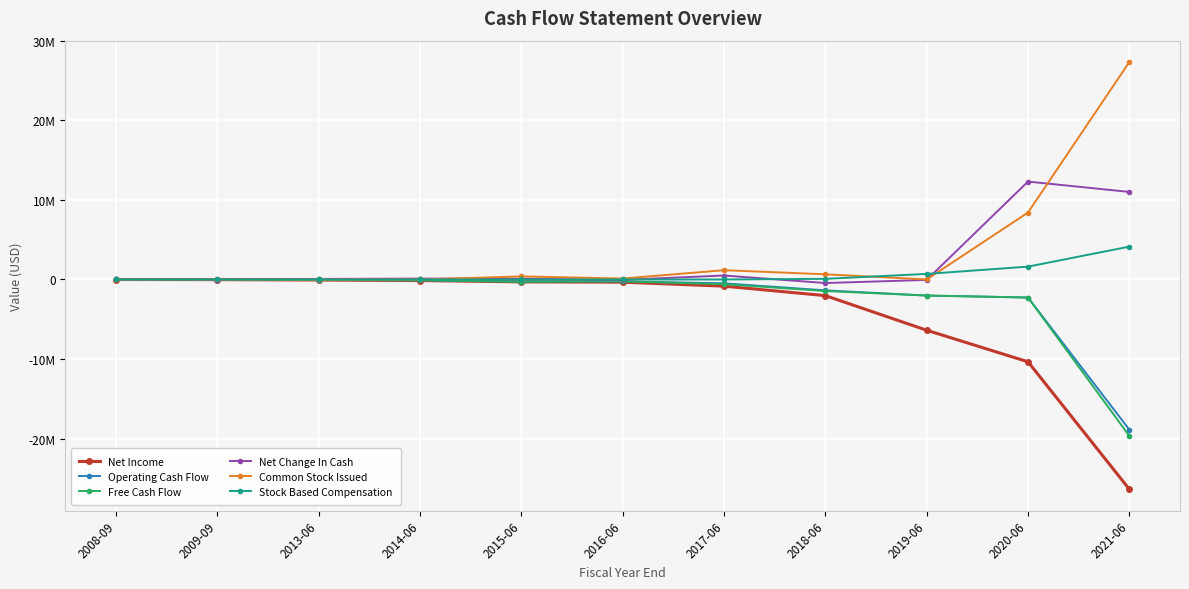

Does the chart have visible grid lines?

Yes